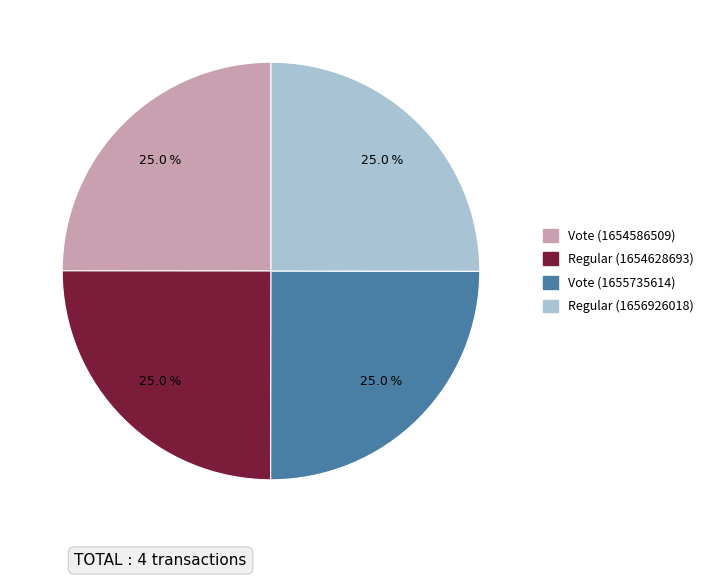

Does Vote (1655735614) account for over 50% of the chart?

No